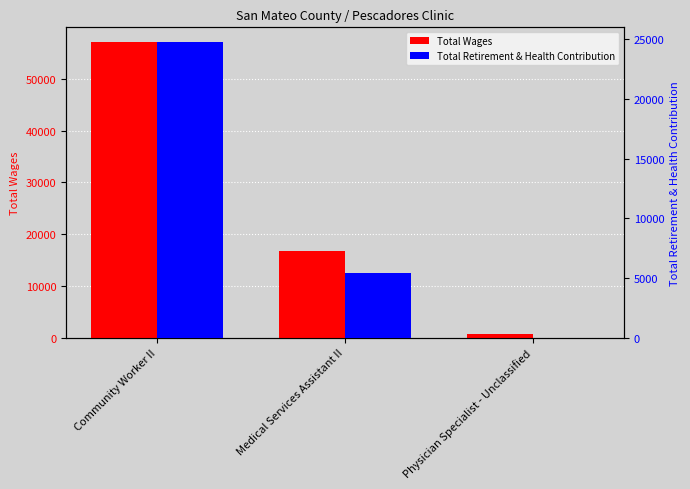

What is the sum of all Total Wages values?

74441